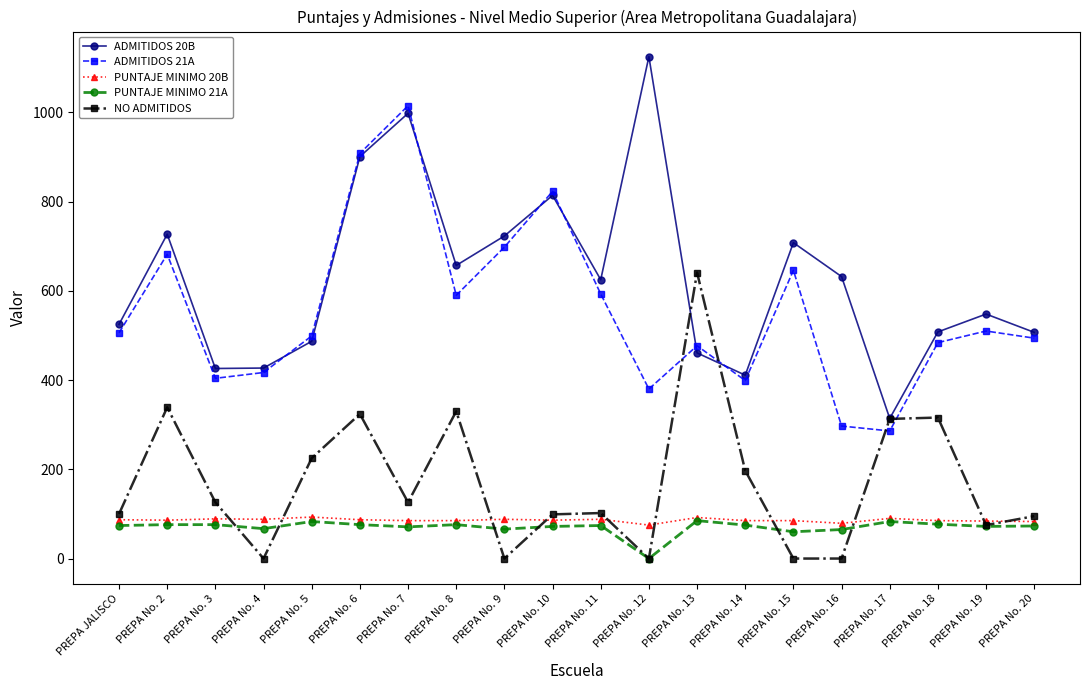

Count the number of data series in this chart.

5